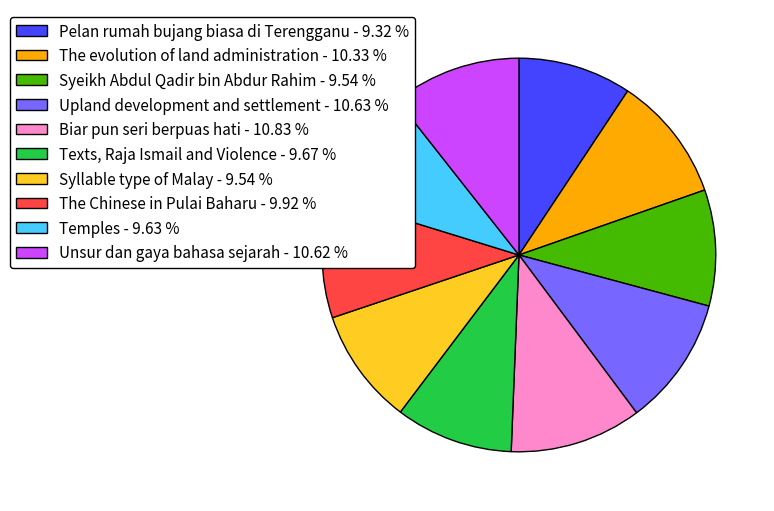

Approximately how many times larger is the value at Biar pun seri berpuas hati - 10.83 % compared to Upland development and settlement - 10.63 %?

1.0